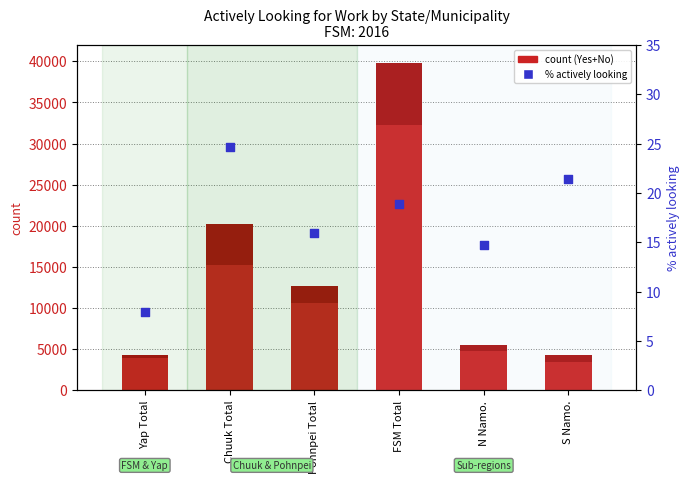

At which category is the sum across all series the highest?

FSM Total